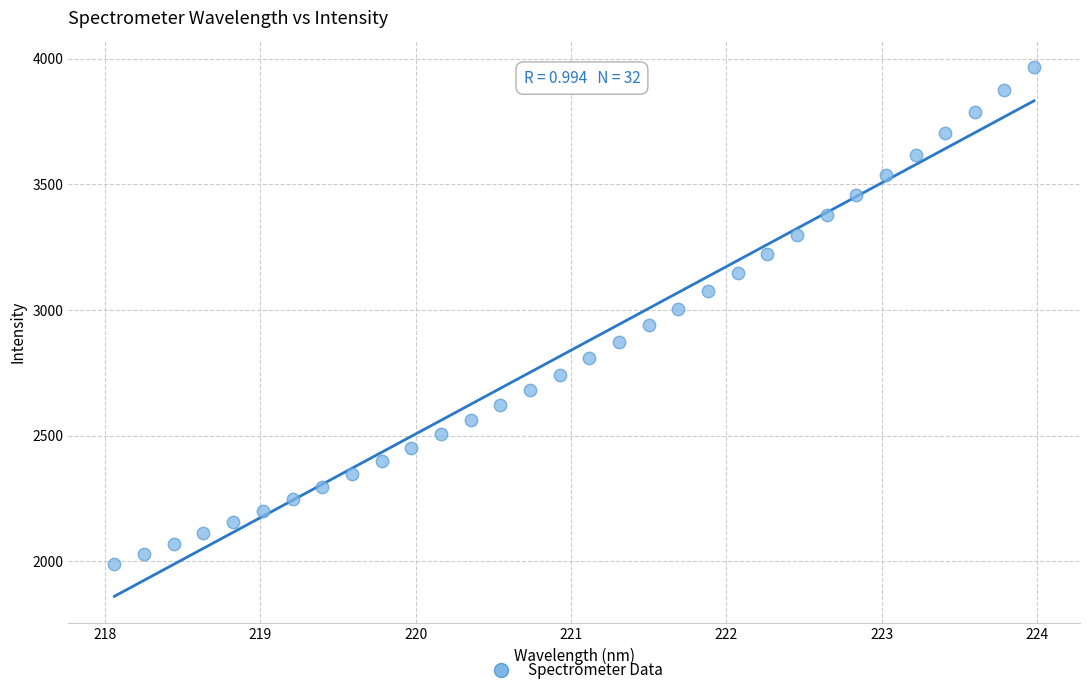

What is the range of Y values (max minus min)?

1978.0